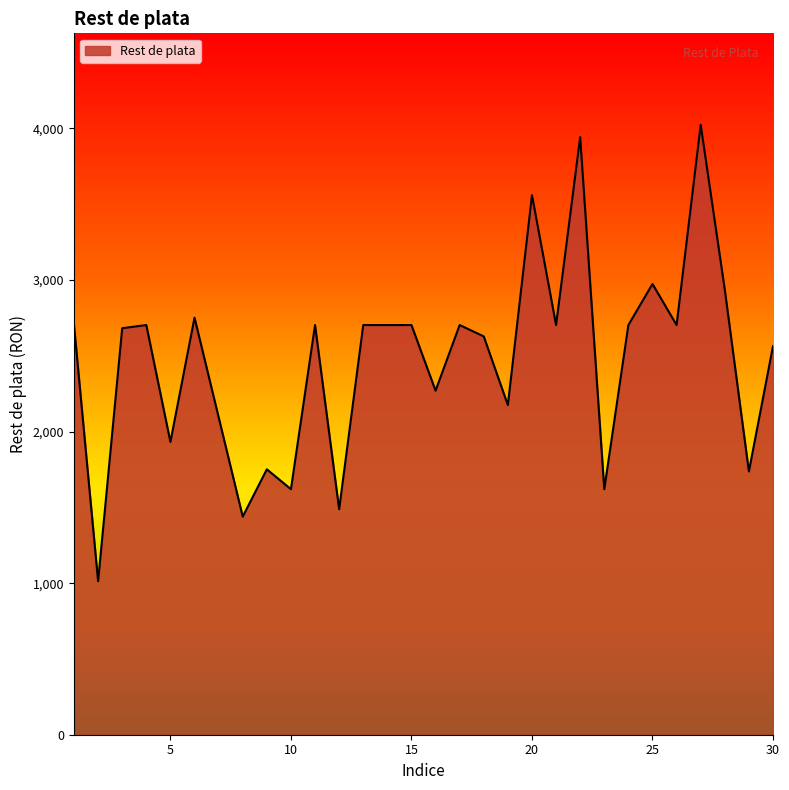

What is the difference between the second highest and minimum values?

2930